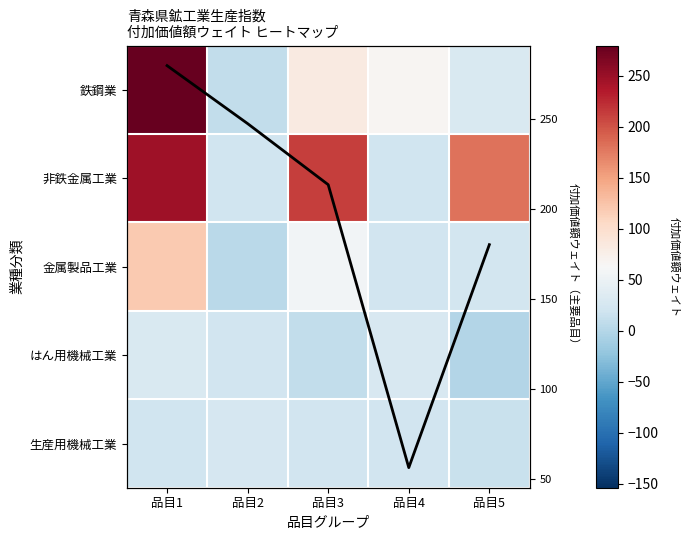

What is the sum of the 金属製品工業 values at 品目1 and 品目5?

142.6